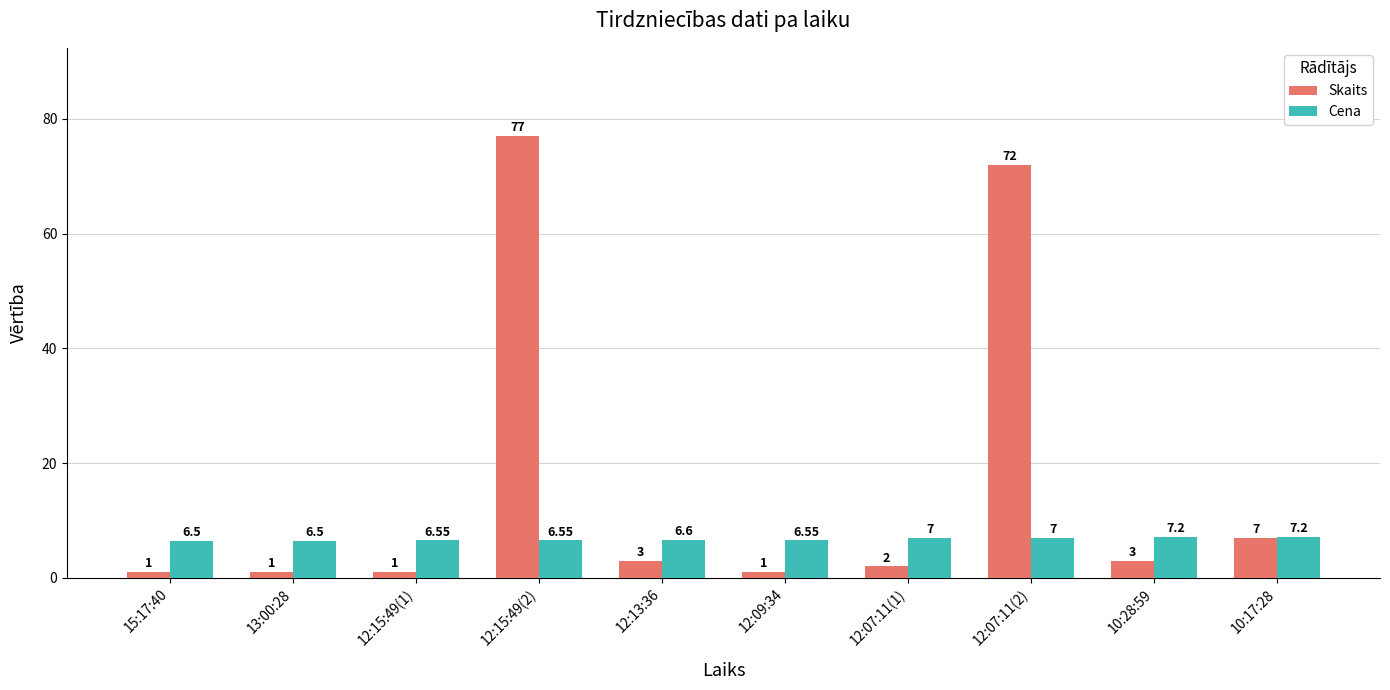

At which category is the sum across all series the highest?

12:15:49(2)